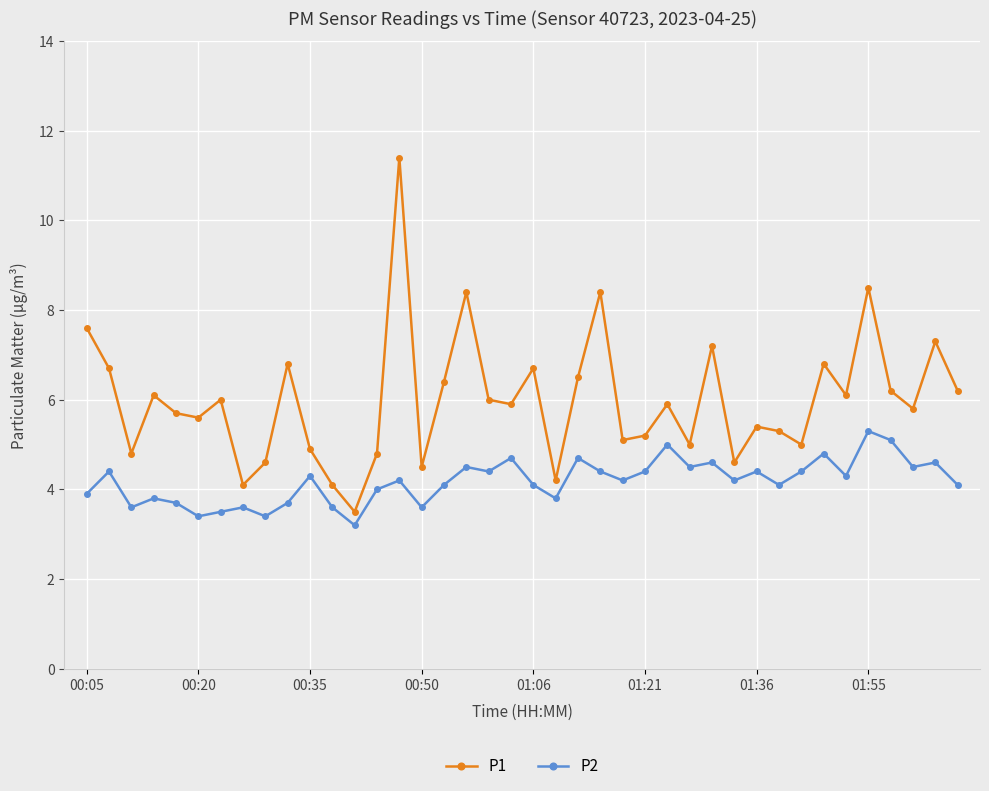

Reading right to left, list all the values displayed in this chart.

P1: 6.2	7.3	5.8	6.2	8.5	6.1	6.8	5.0	5.3	5.4	4.6	7.2	5.0	5.9	5.2	5.1	8.4	6.5	4.2	6.7	5.9	6.0	8.4	6.4	4.5	11.4	4.8	3.5	4.1	4.9	6.8	4.6	4.1	6.0	5.6	5.7	6.1	4.8	6.7	7.6
P2: 4.1	4.6	4.5	5.1	5.3	4.3	4.8	4.4	4.1	4.4	4.2	4.6	4.5	5.0	4.4	4.2	4.4	4.7	3.8	4.1	4.7	4.4	4.5	4.1	3.6	4.2	4.0	3.2	3.6	4.3	3.7	3.4	3.6	3.5	3.4	3.7	3.8	3.6	4.4	3.9